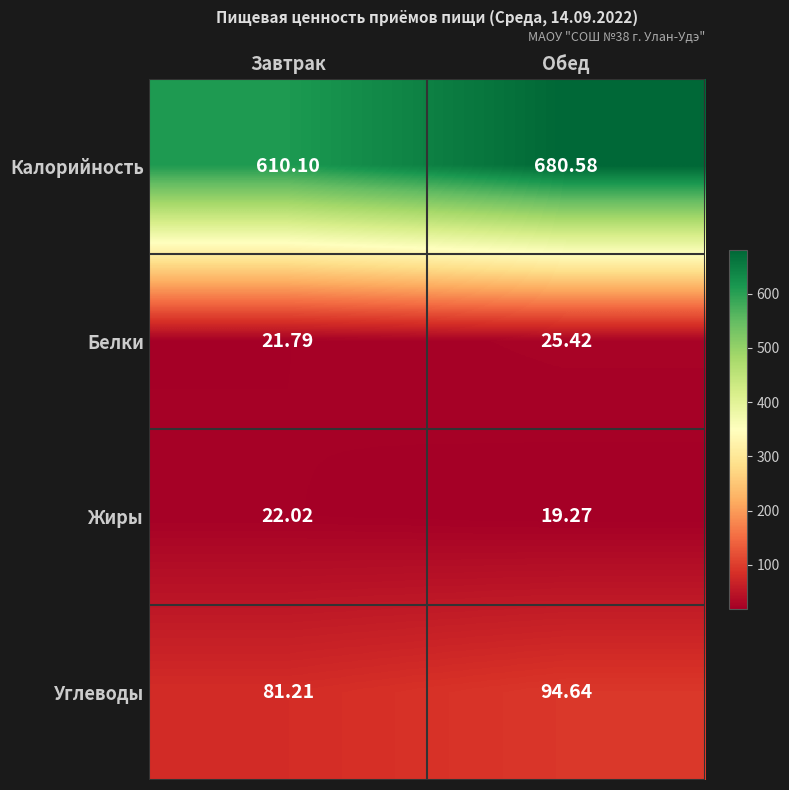

At how many categories does at least one series exceed 409?

2